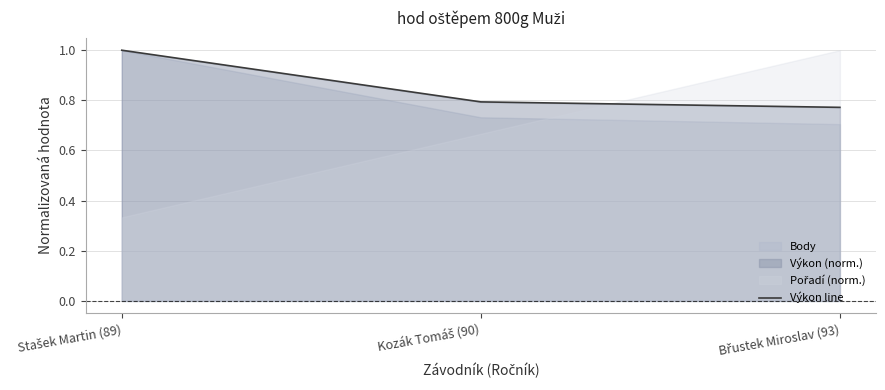

Reading left to right, transcribe all the data shown in this chart.

Stašek Martin (89)=1.0	Kozák Tomáš (90)=0.8	Břustek Miroslav (93)=0.8